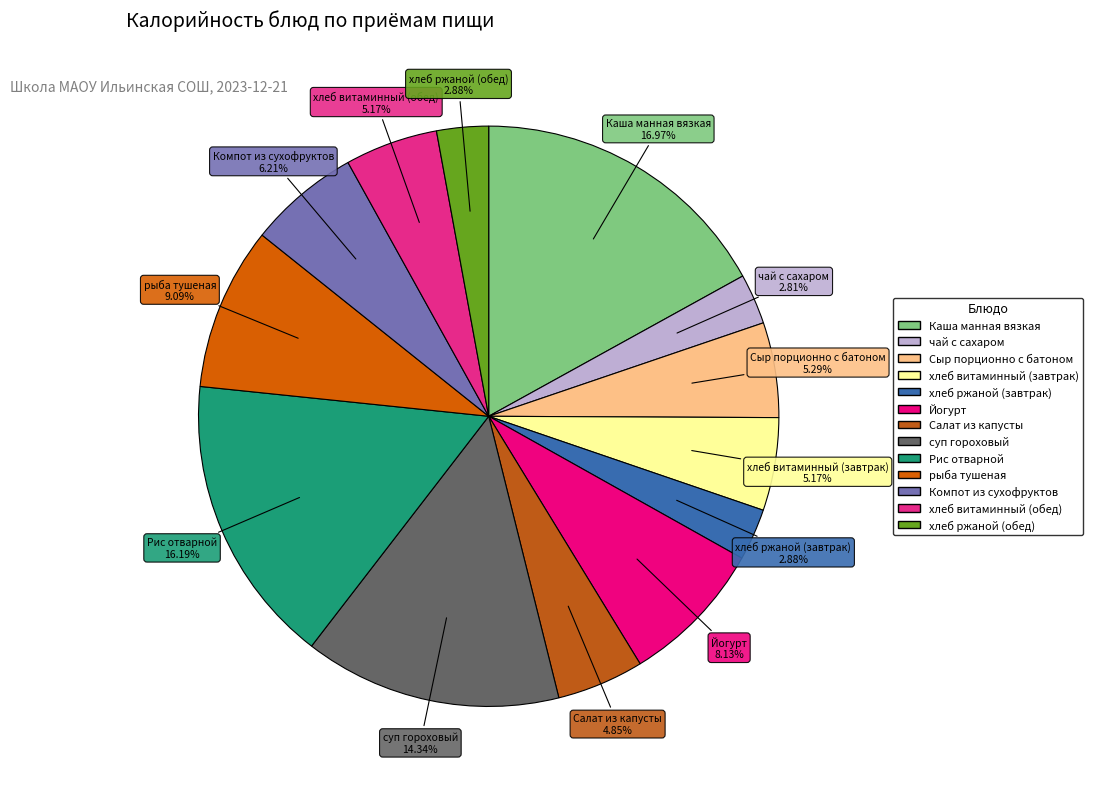

Is there a majority slice in this chart?

No